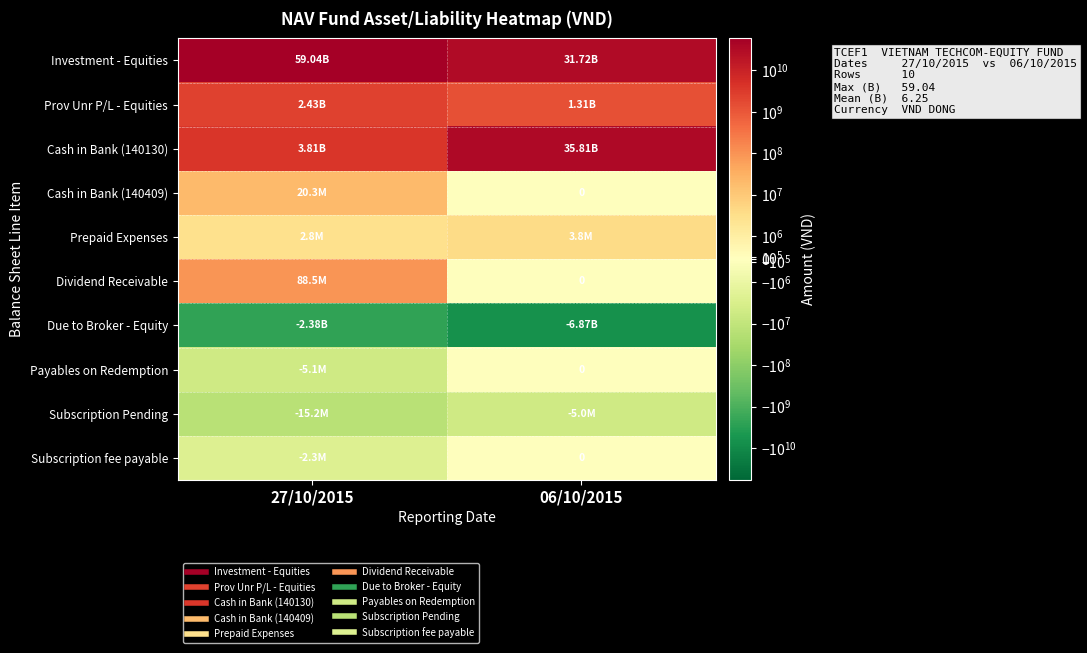

How many data points does each series have?

2